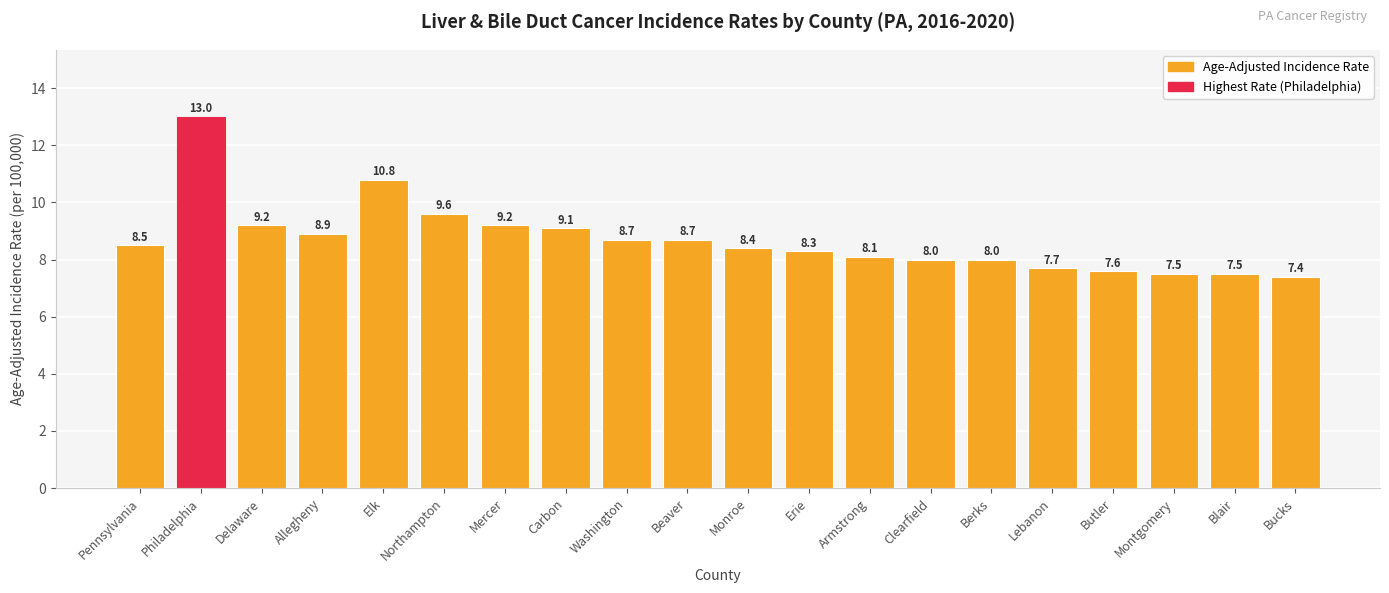

The value at Elk is 5.3. True or false?

False